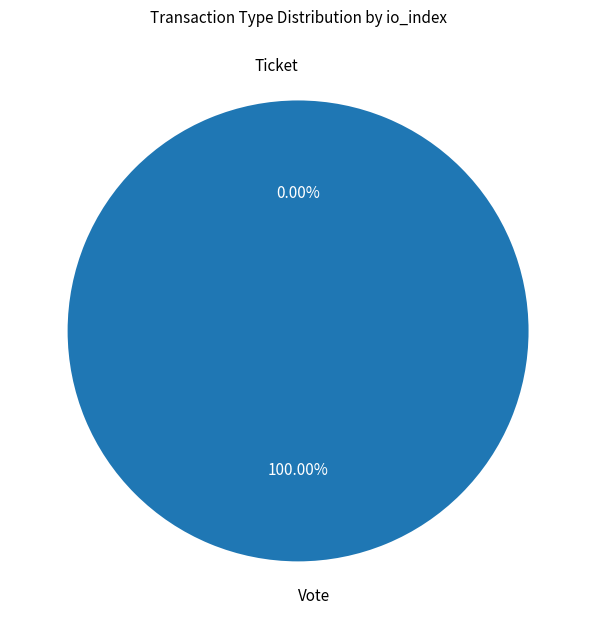

Does Vote account for over 50% of the chart?

Yes